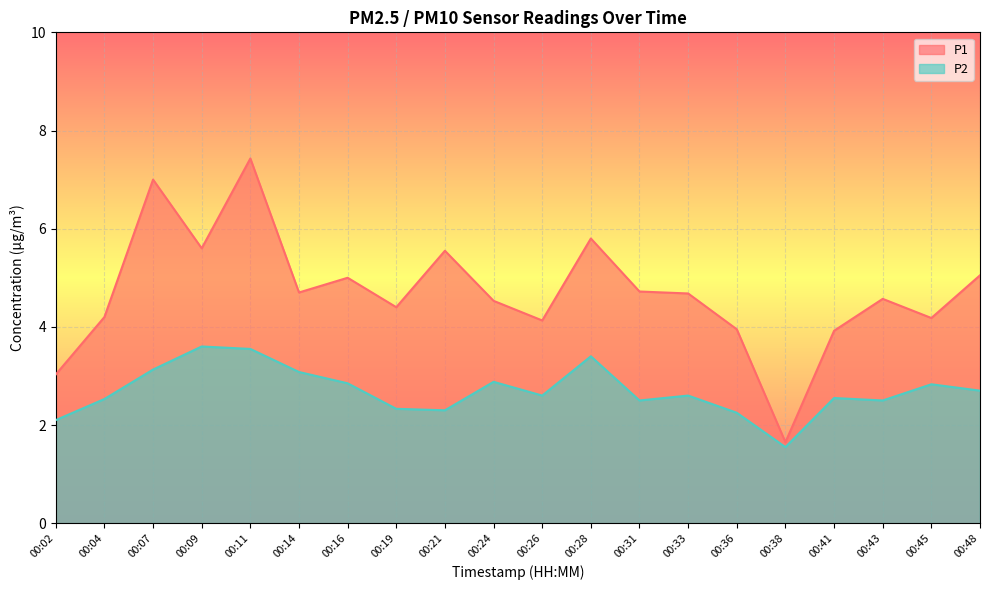

Is the value of P2 at 00:24 greater than the value of P1 at 00:36?

No